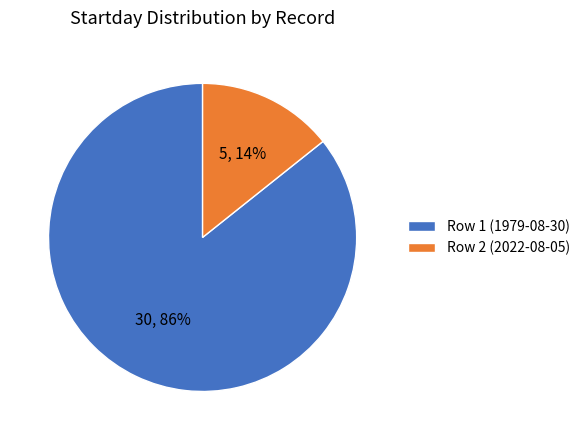

Which slice is the smallest?

Row 2 (2022-08-05)